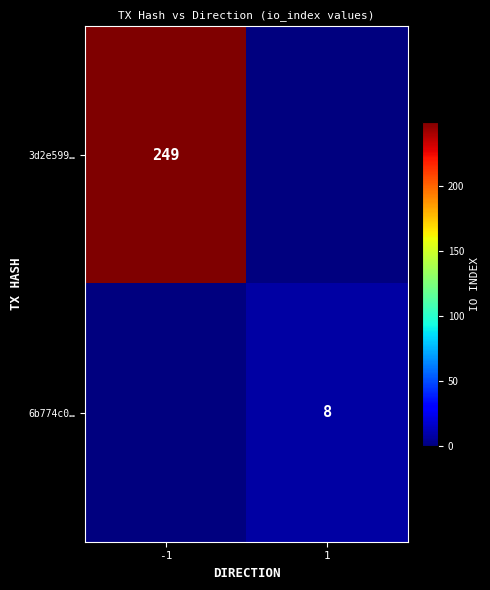

The 3d2e599… series shows 249 at -1. True or false?

True